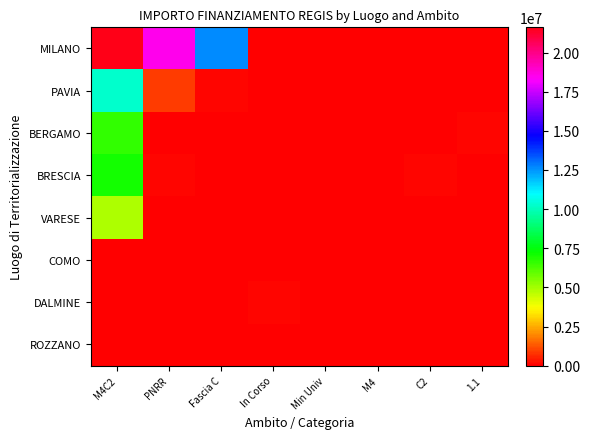

What is the greatest value displayed?

21615132.0